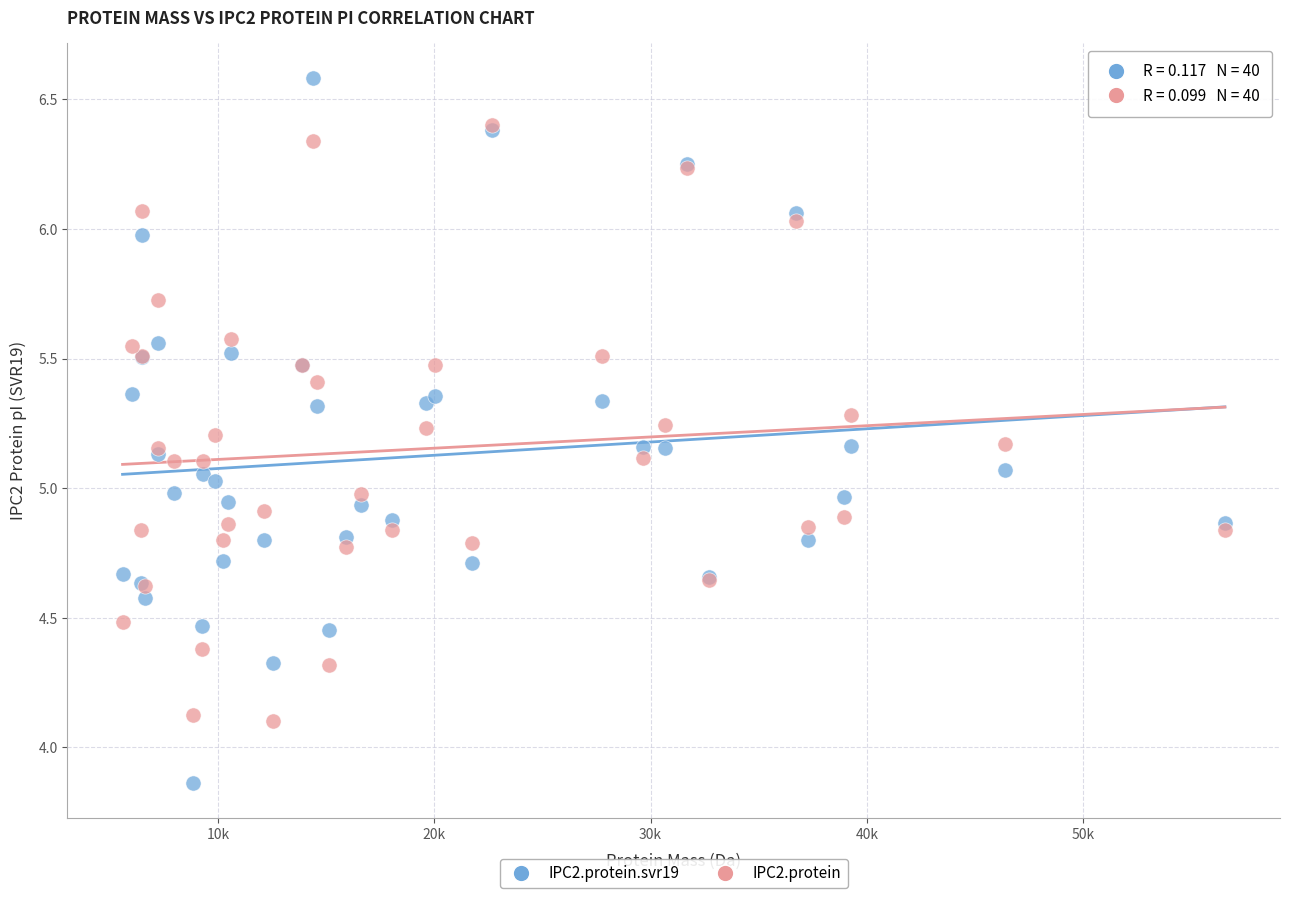

Which series contains the lowest Y value?

IPC2.protein.svr19